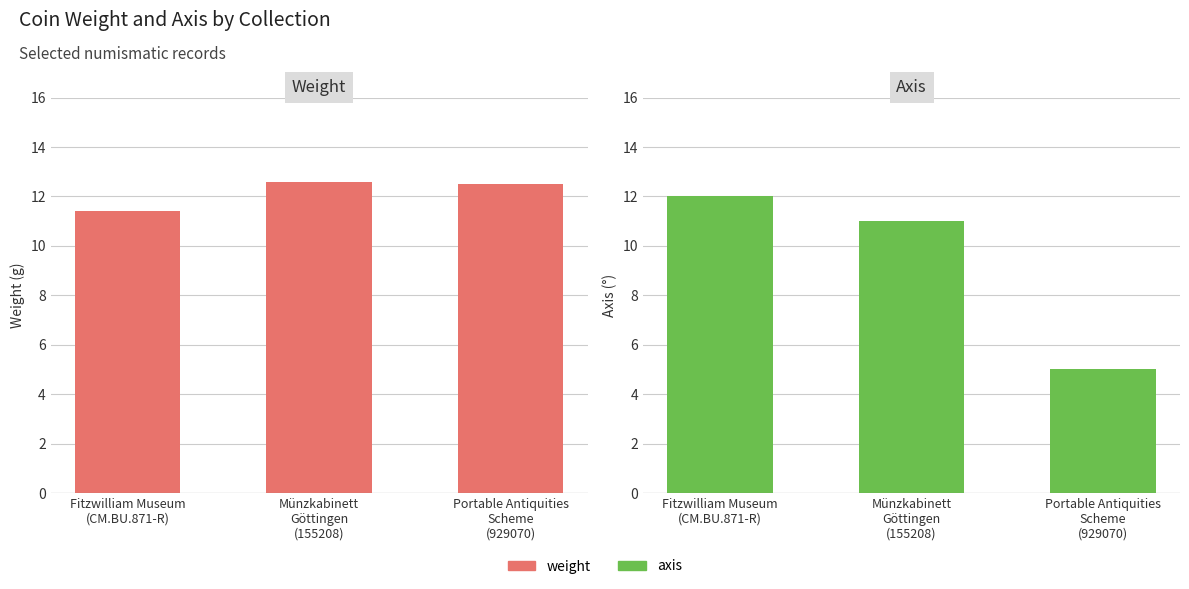

Rank the series by their average value, from highest to lowest.

weight, axis